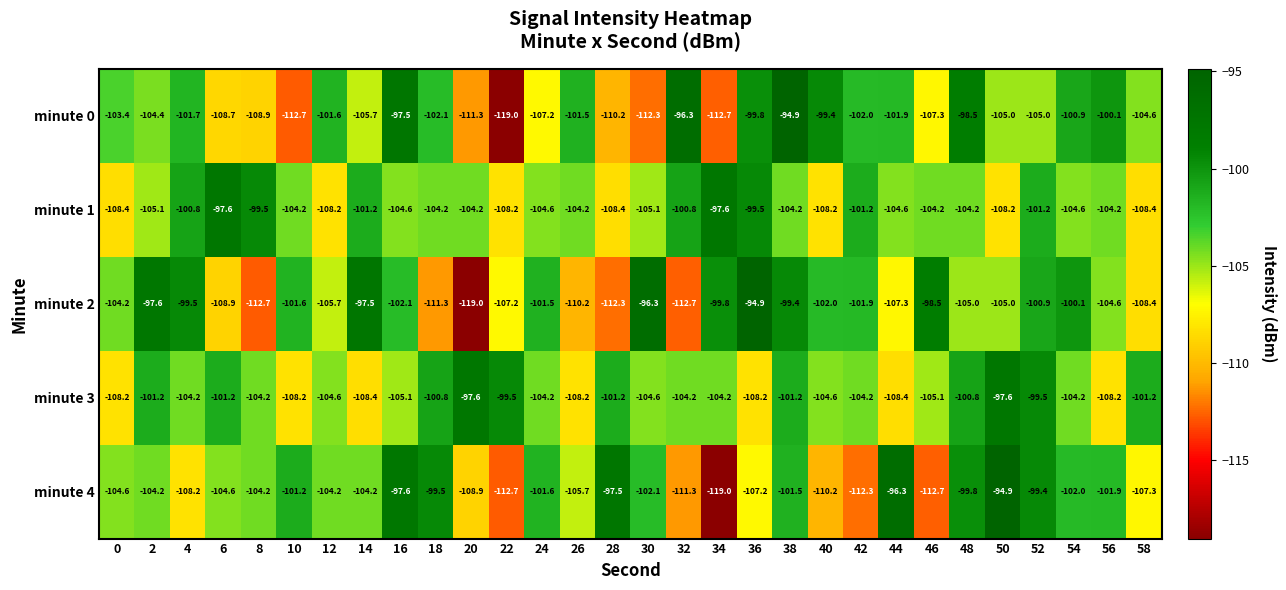

What is the total value across all series at 18?

-517.9